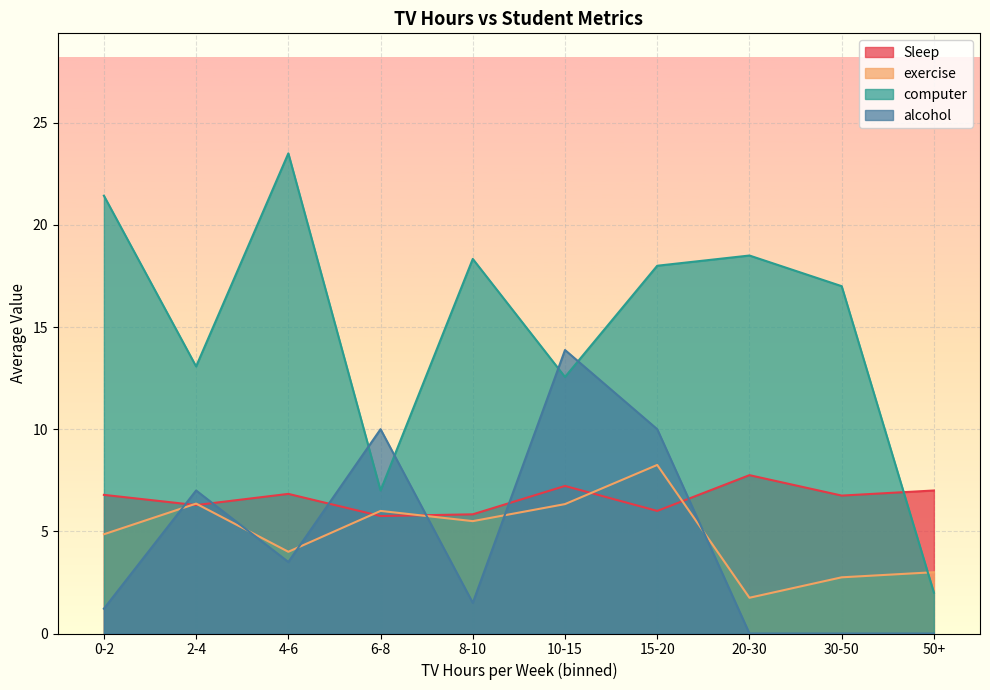

Between 0-2 and 8-10, which series saw the biggest shift?

computer